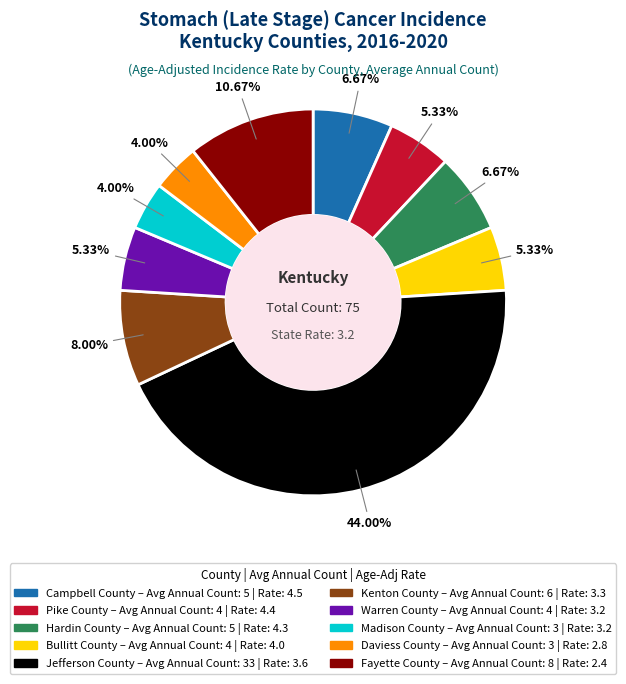

To the nearest percent, what portion does Campbell County represent?

7%